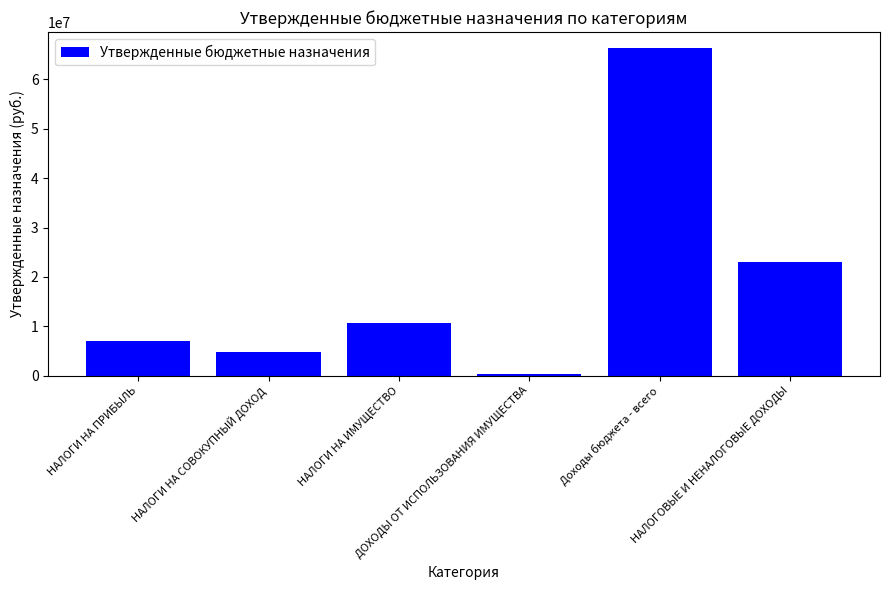

What is the change in value from НАЛОГИ НА СОВОКУПНЫЙ ДОХОД to НАЛОГОВЫЕ И НЕНАЛОГОВЫЕ ДОХОДЫ?

+18122800